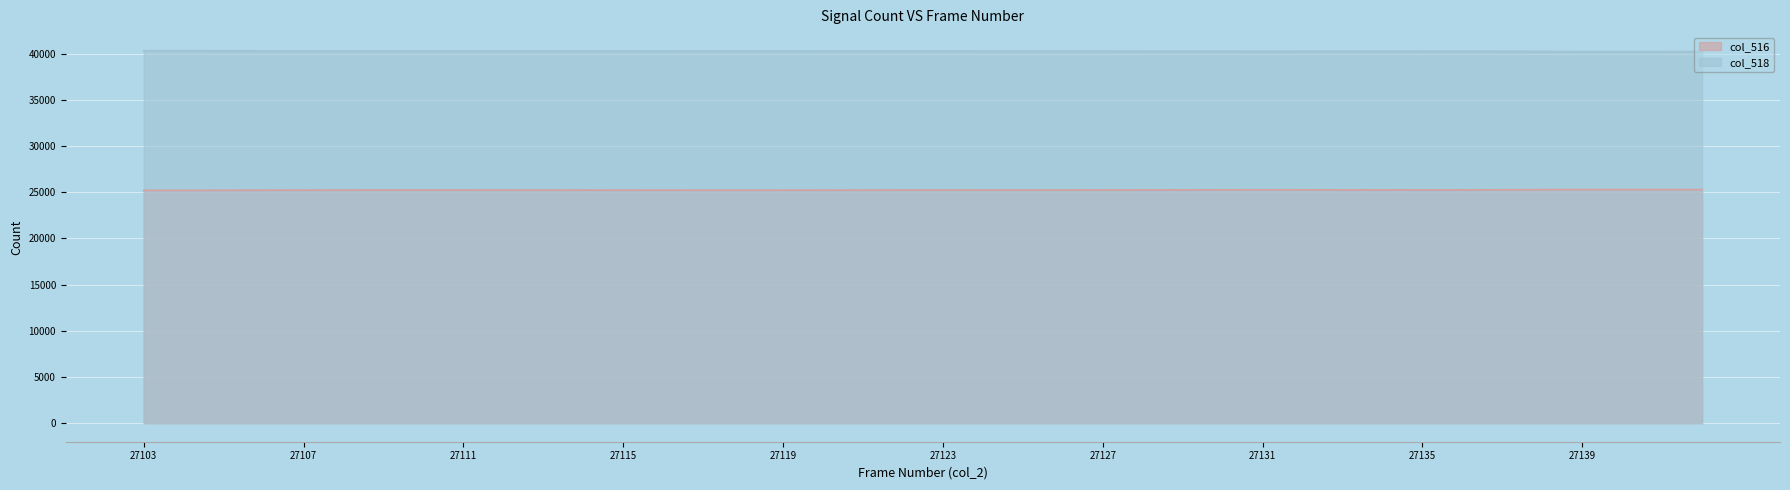

At which label does col_518 first exceed 40287?

27103